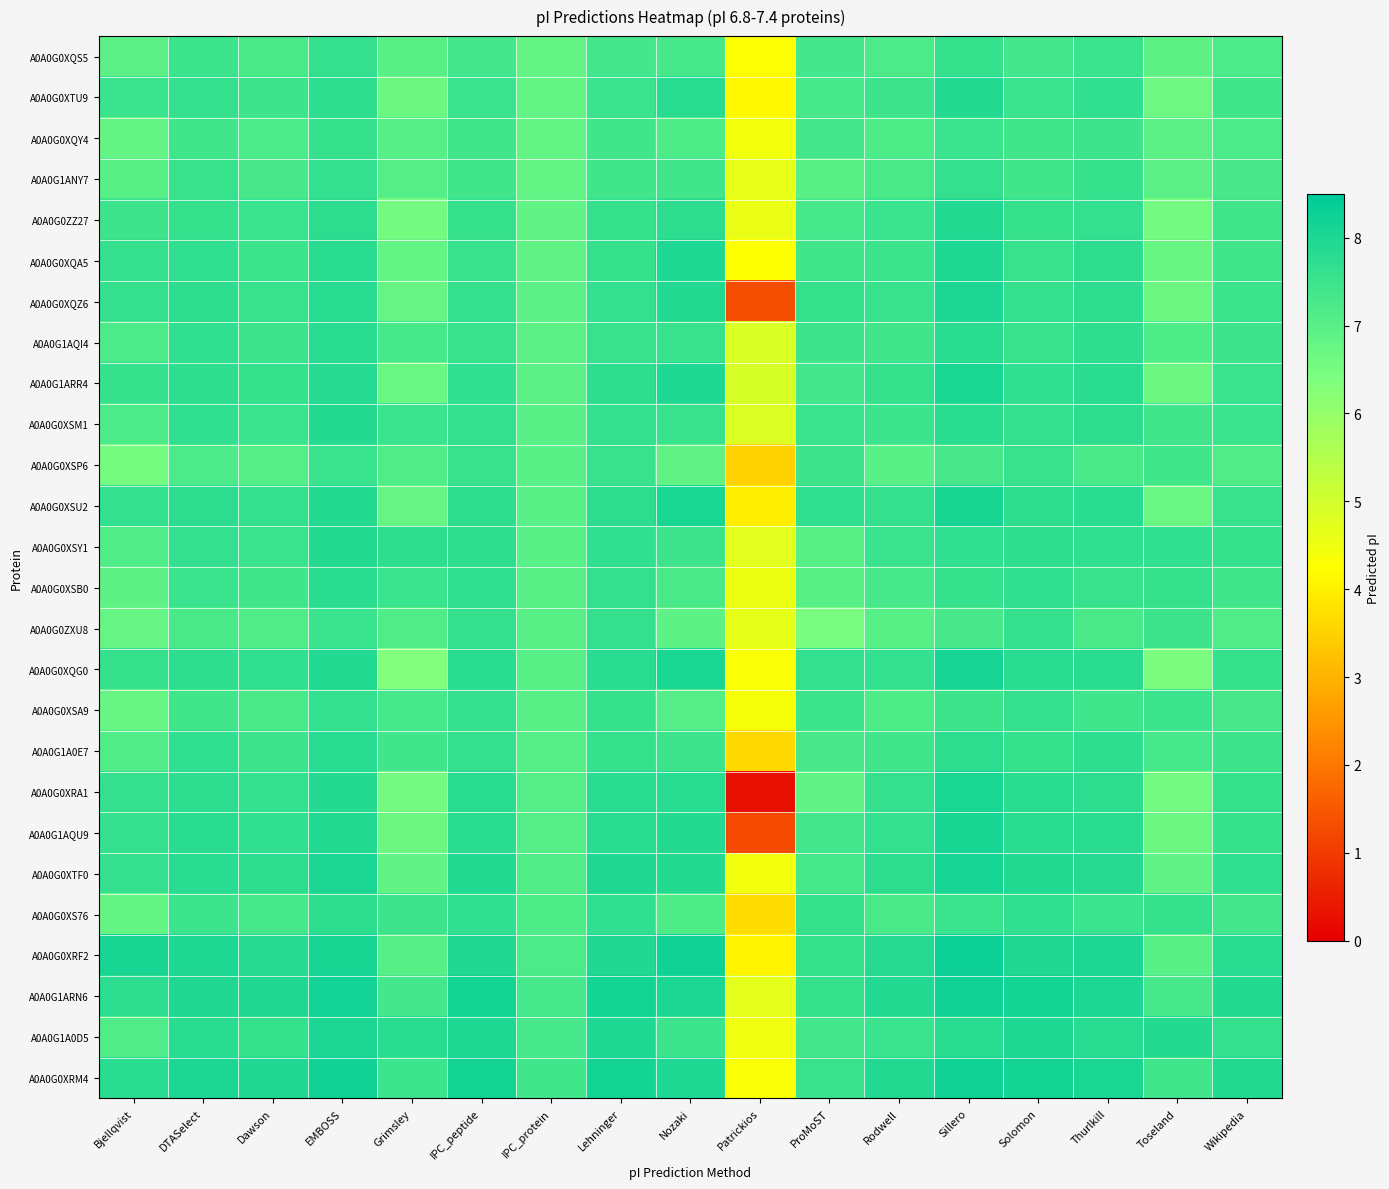

At how many categories does at least one series exceed 6?

16